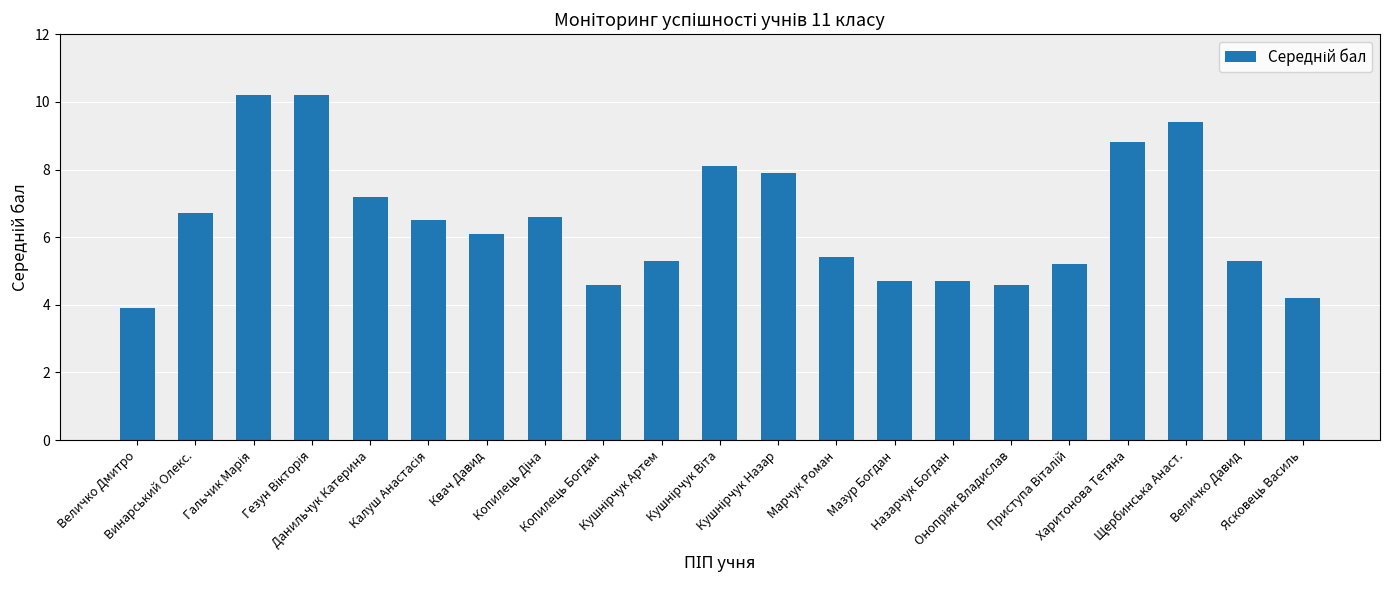

What is the ratio of the value at Харитонова Тетяна to the value at Ясковець Василь?

2.1